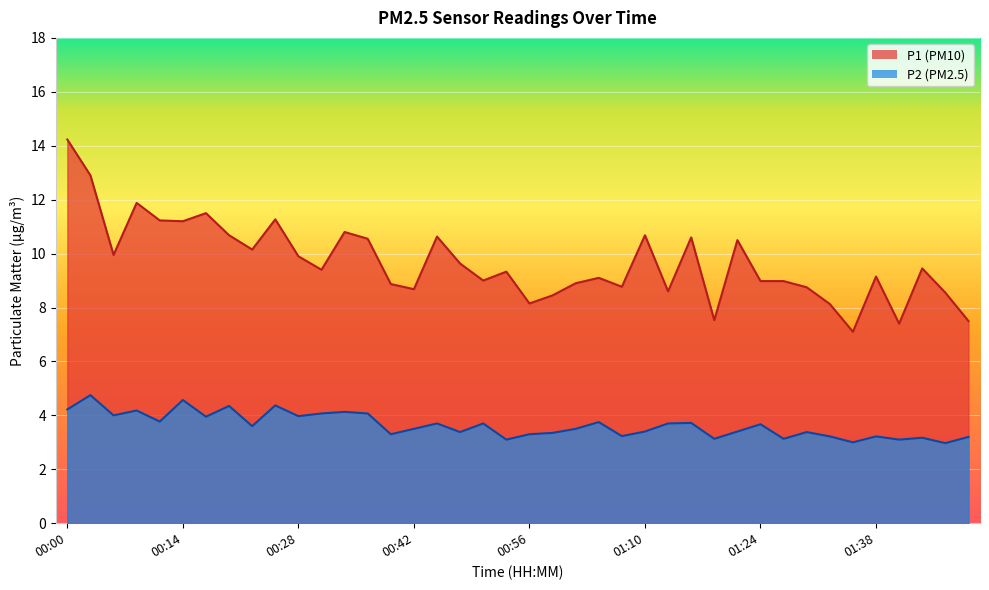

What is the total value across all series at 00:08?

16.1